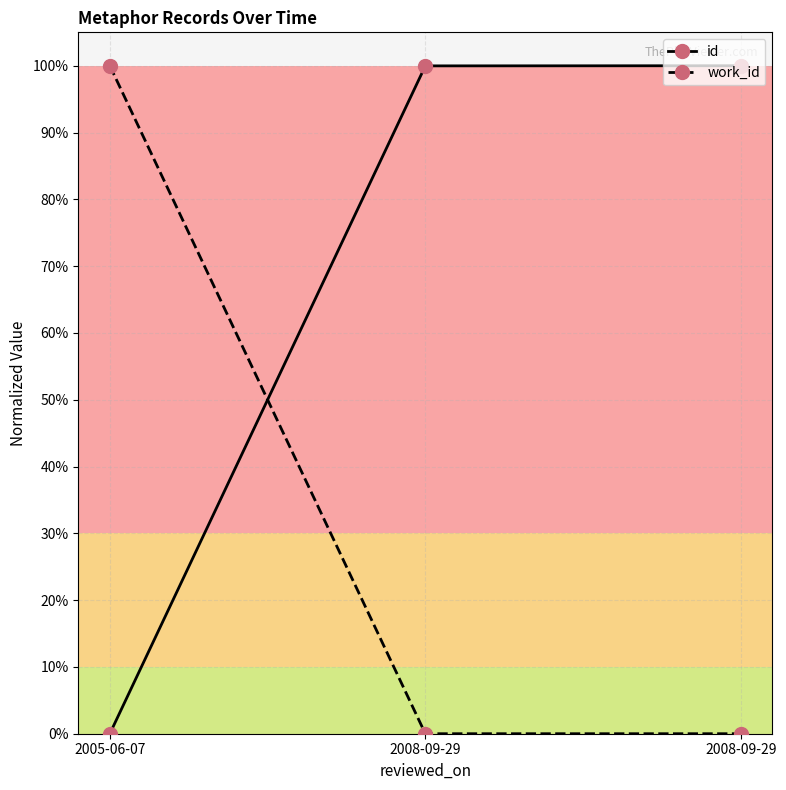

What is the total value across all series at 2008-09-29?

1.0